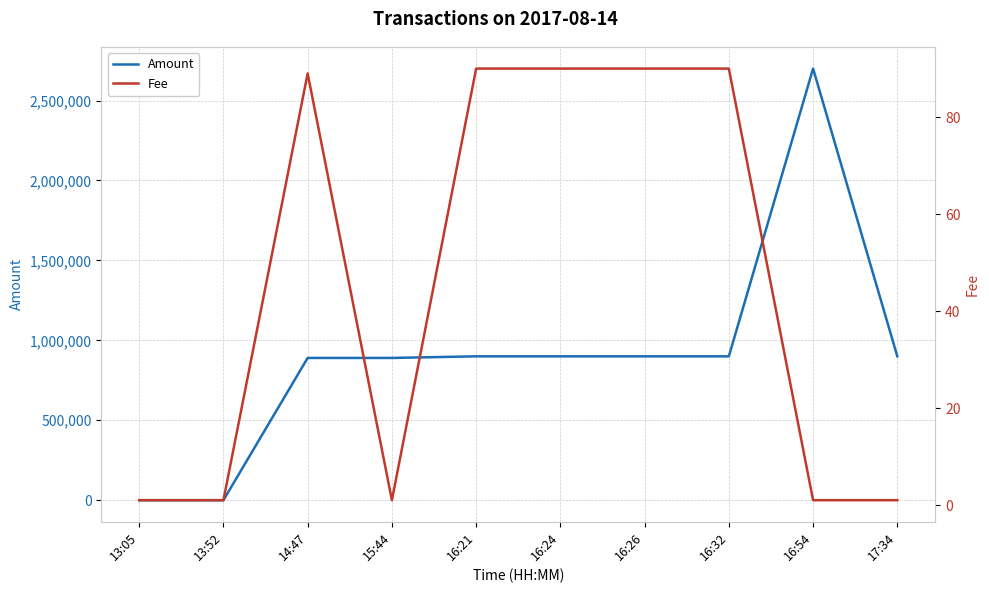

How many values in the Fee series exceed 89?

4